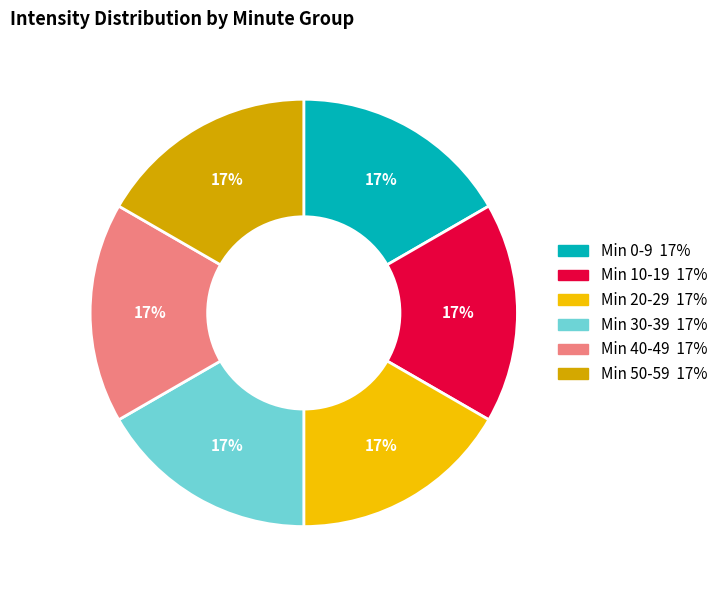

How many slices are in this pie chart?

6